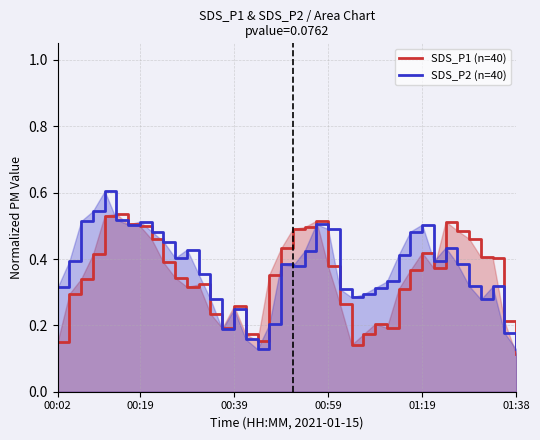

Where is SDS_P1 (n=40) nearest to the value 0?

01:38